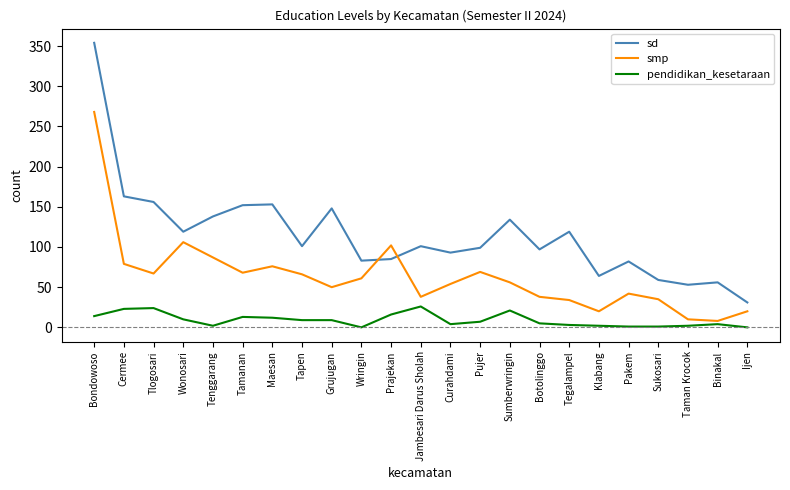

What is the average value of the sd series?

115